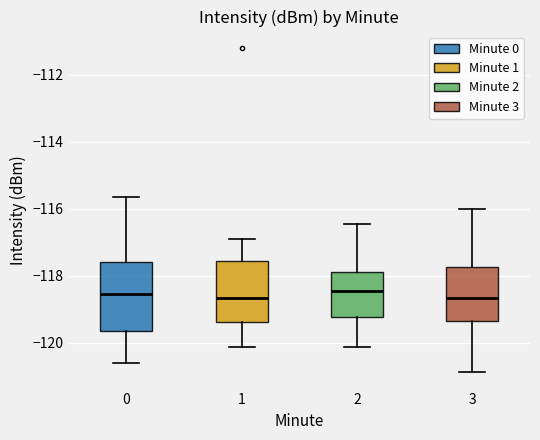

Comparing the boxes themselves (not the whiskers), which one is the tallest?

0